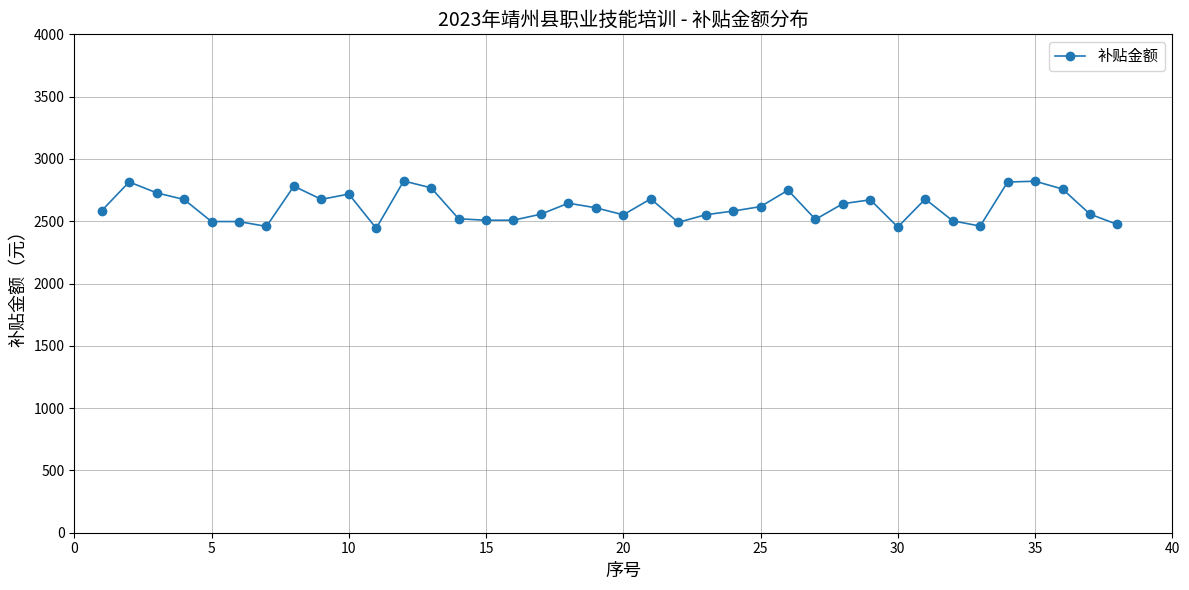

What is the difference between the second highest and second lowest values?

367.7